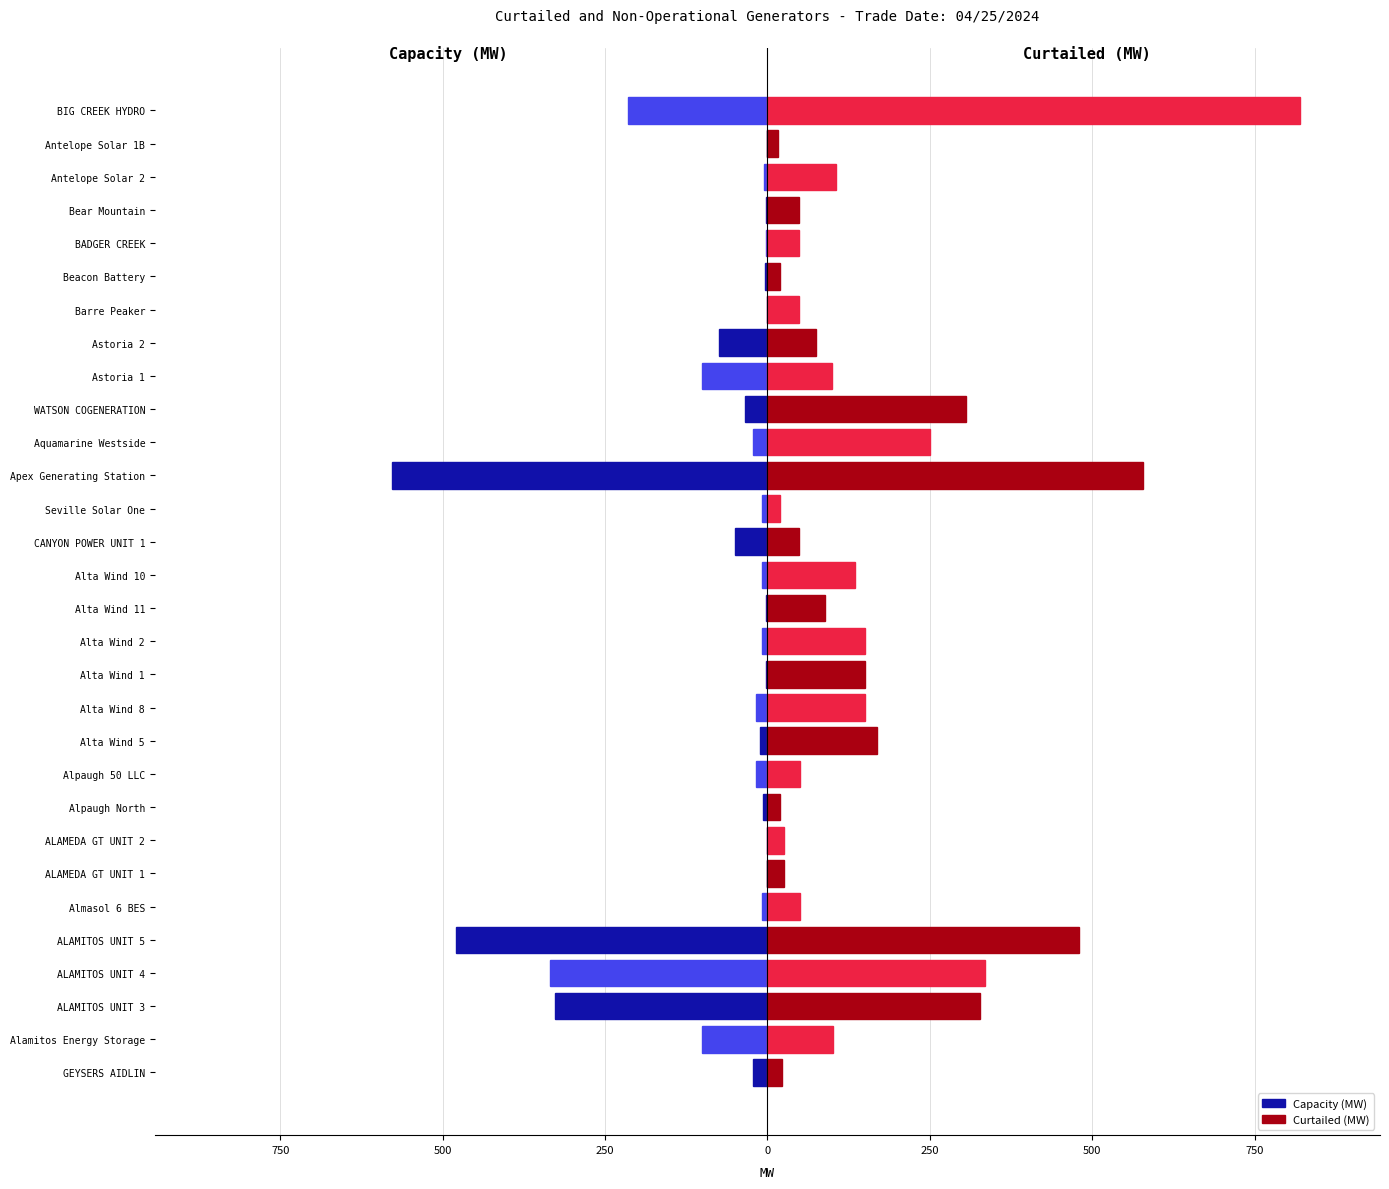

What value does the Curtailed (MW) series have at Alta Wind 11?

88.2